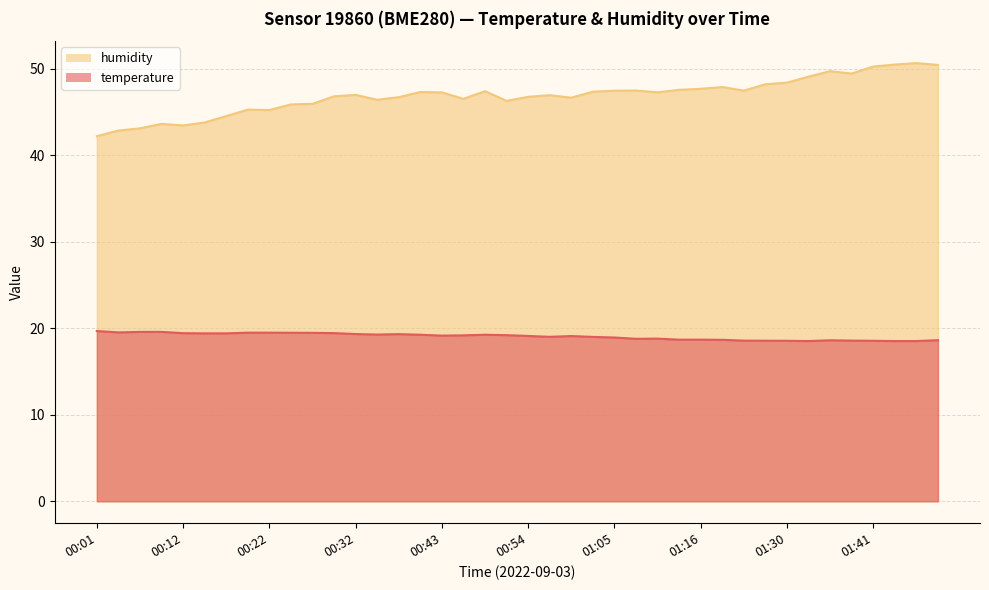

In temperature, how many points are lower than both neighbors (excluding endpoints)?

6